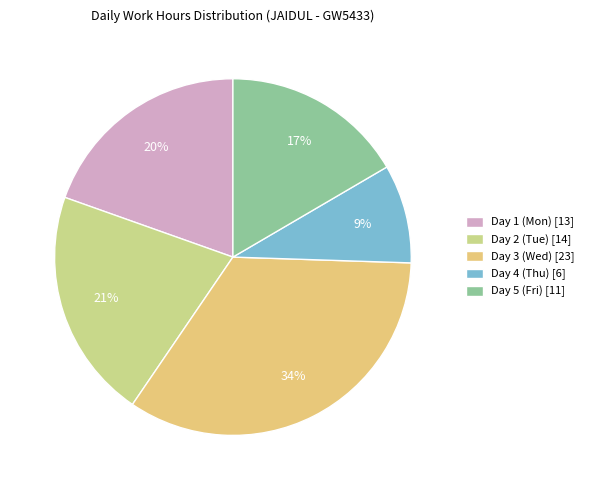

How many segments does this pie chart have?

5